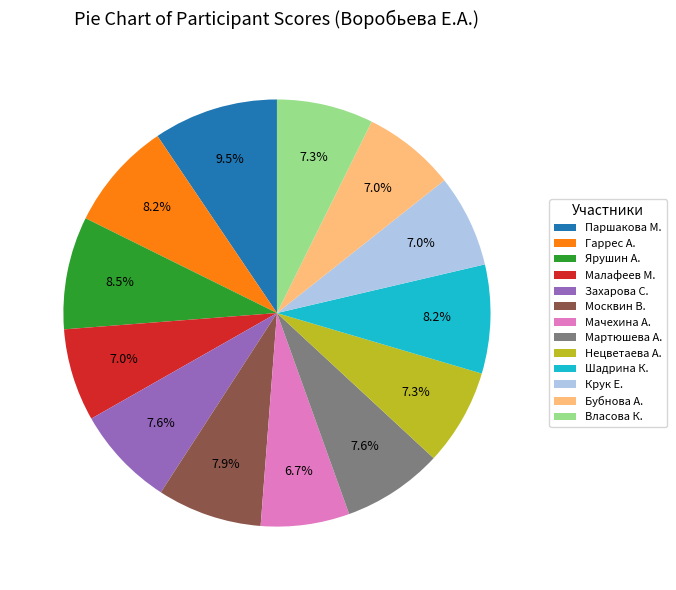

Which category has the biggest portion of the pie?

Паршакова М.